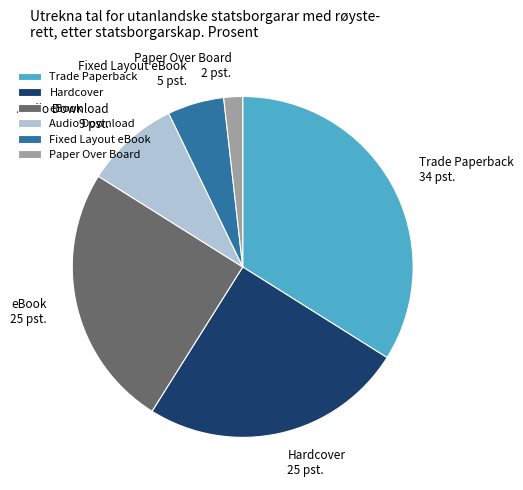

Approximately how many times larger is the value at eBook compared to Audio Download?

2.8